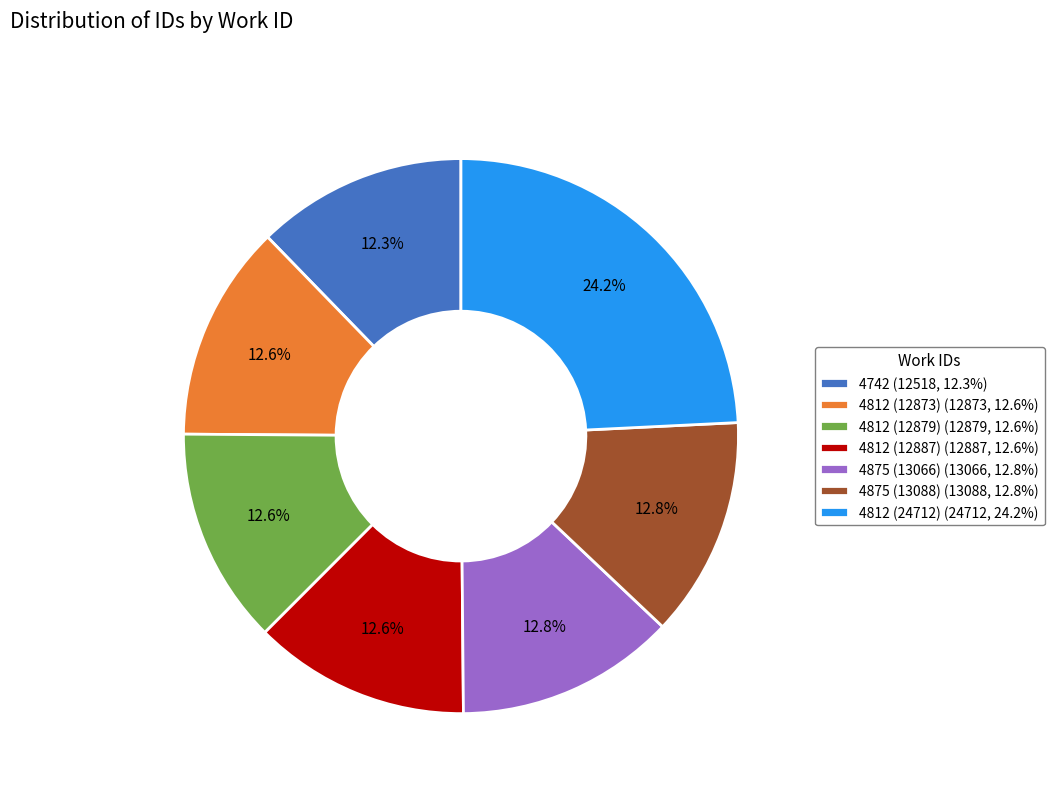

How many slices are in this pie chart?

7